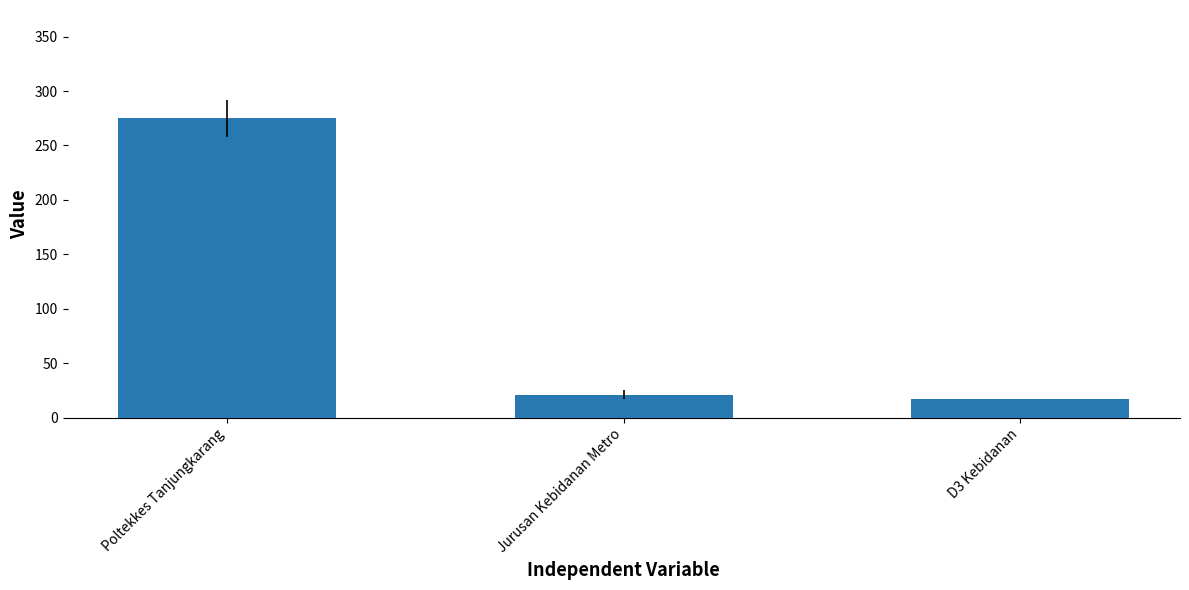

What is the maximum value shown in the chart?

275